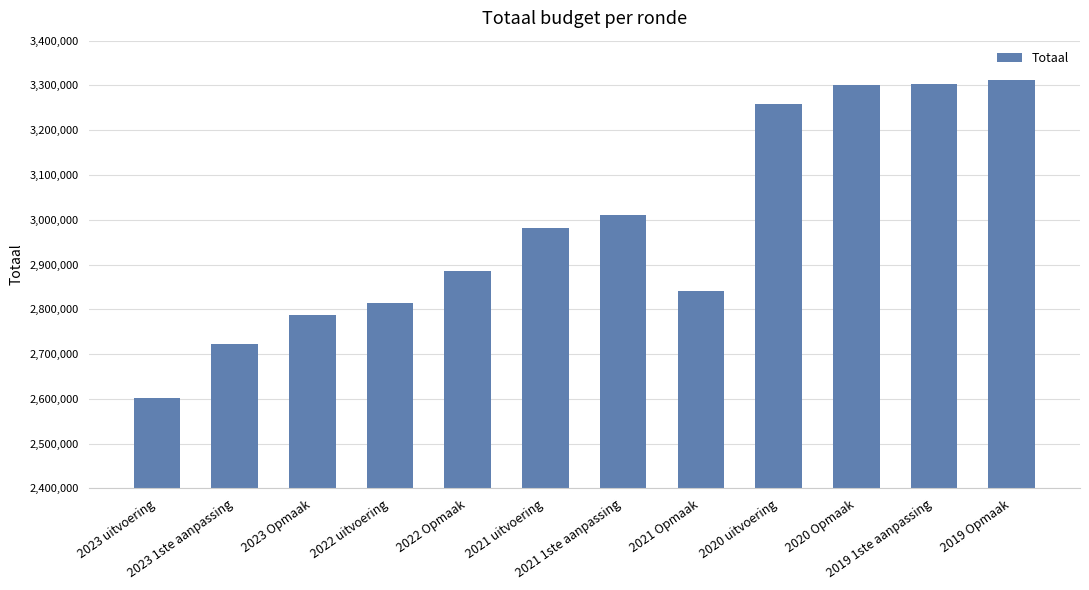

Read the value at 2019 Opmaak, to the nearest 100.

3312700